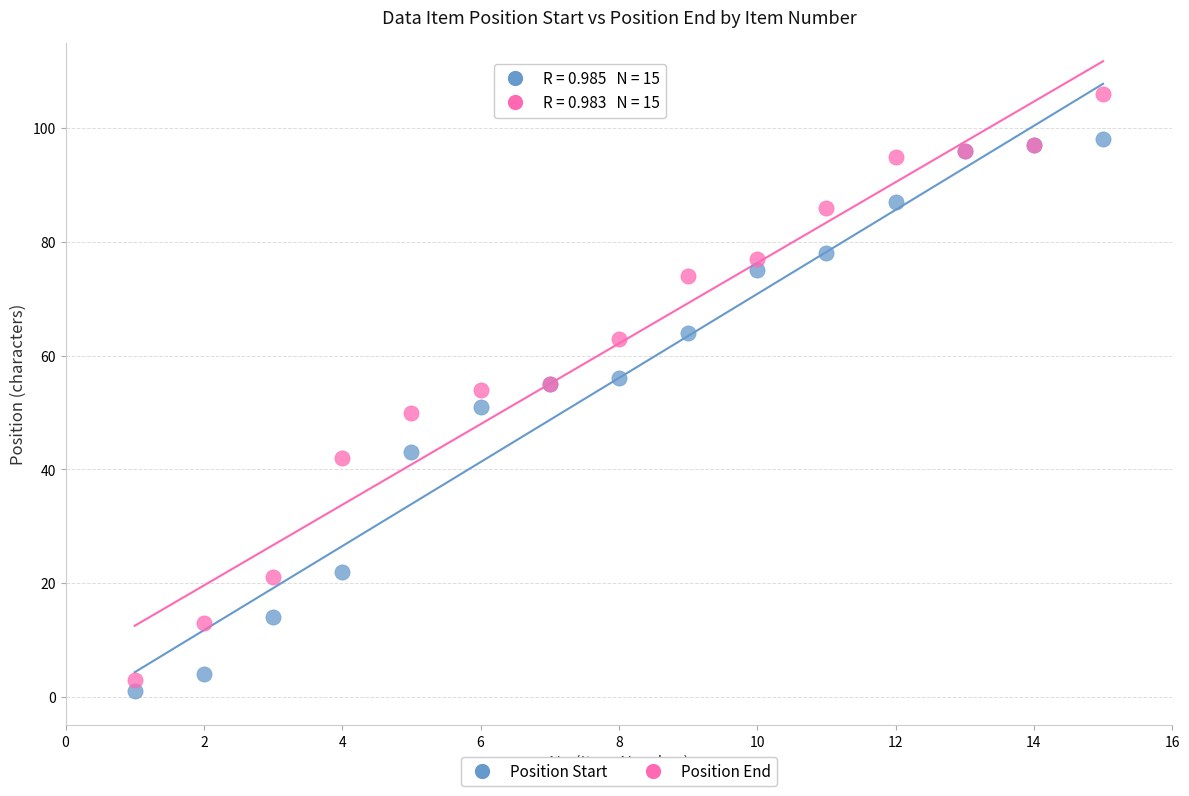

What is the X range (max minus min) for the scatter plot?

14